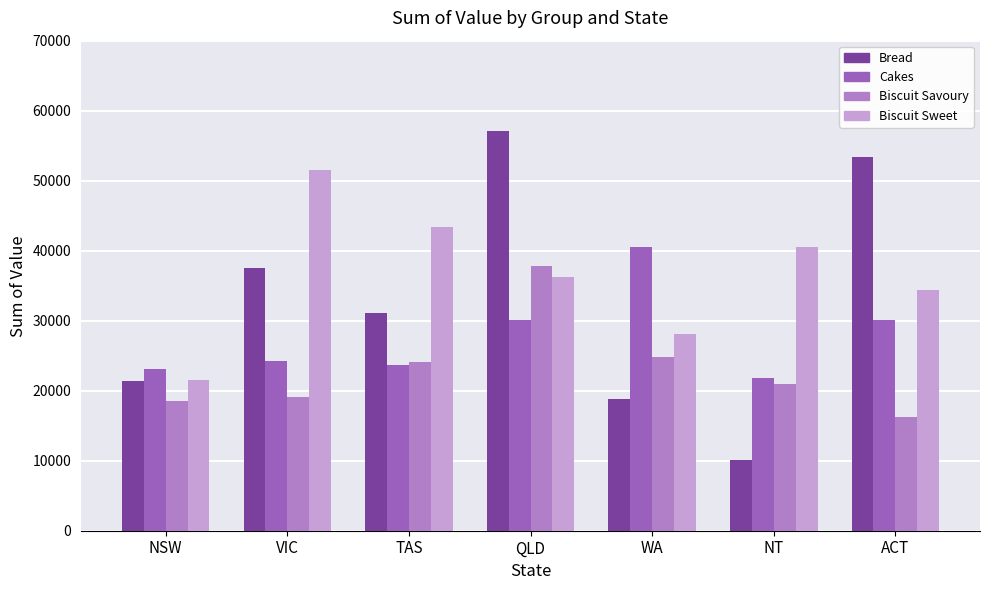

What is the difference between the maximum and minimum values in the Bread series?

46958.2